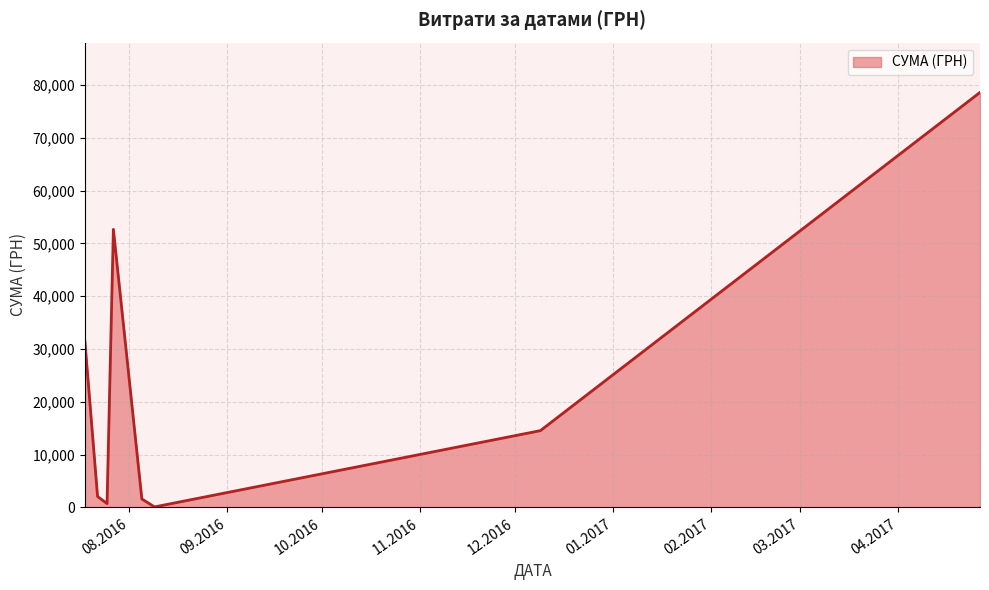

Does the chart have visible grid lines?

Yes